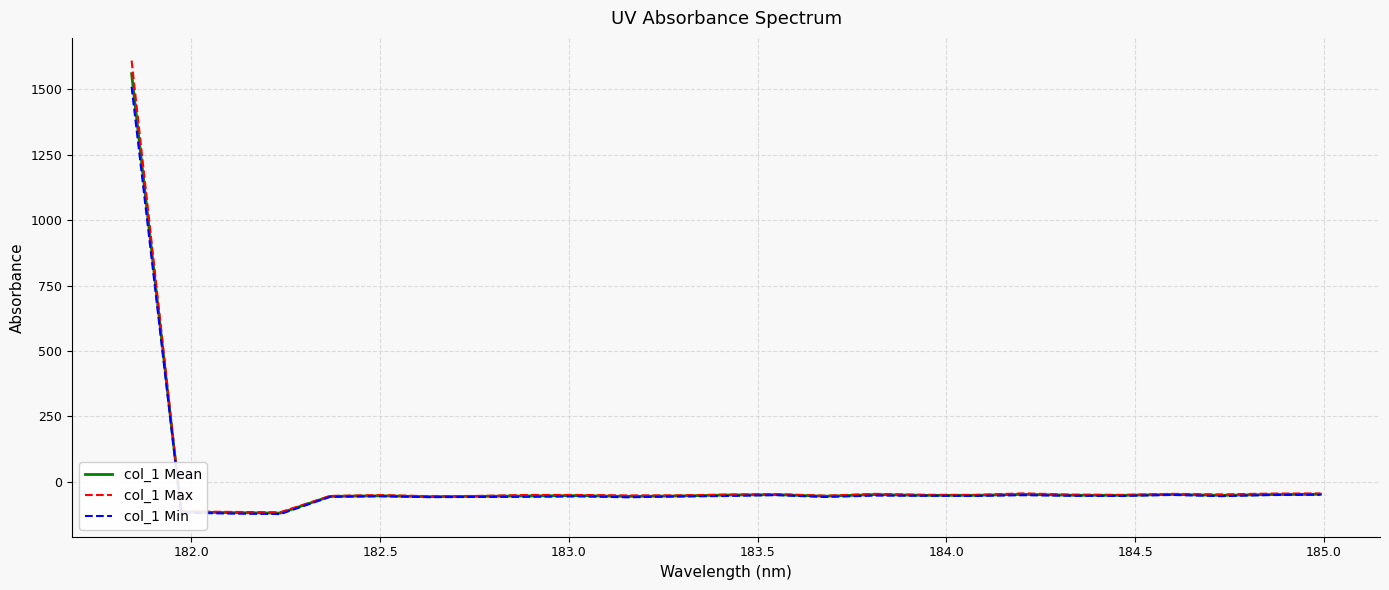

True or false: col_1 Mean and col_1 Min cross at least once.

False